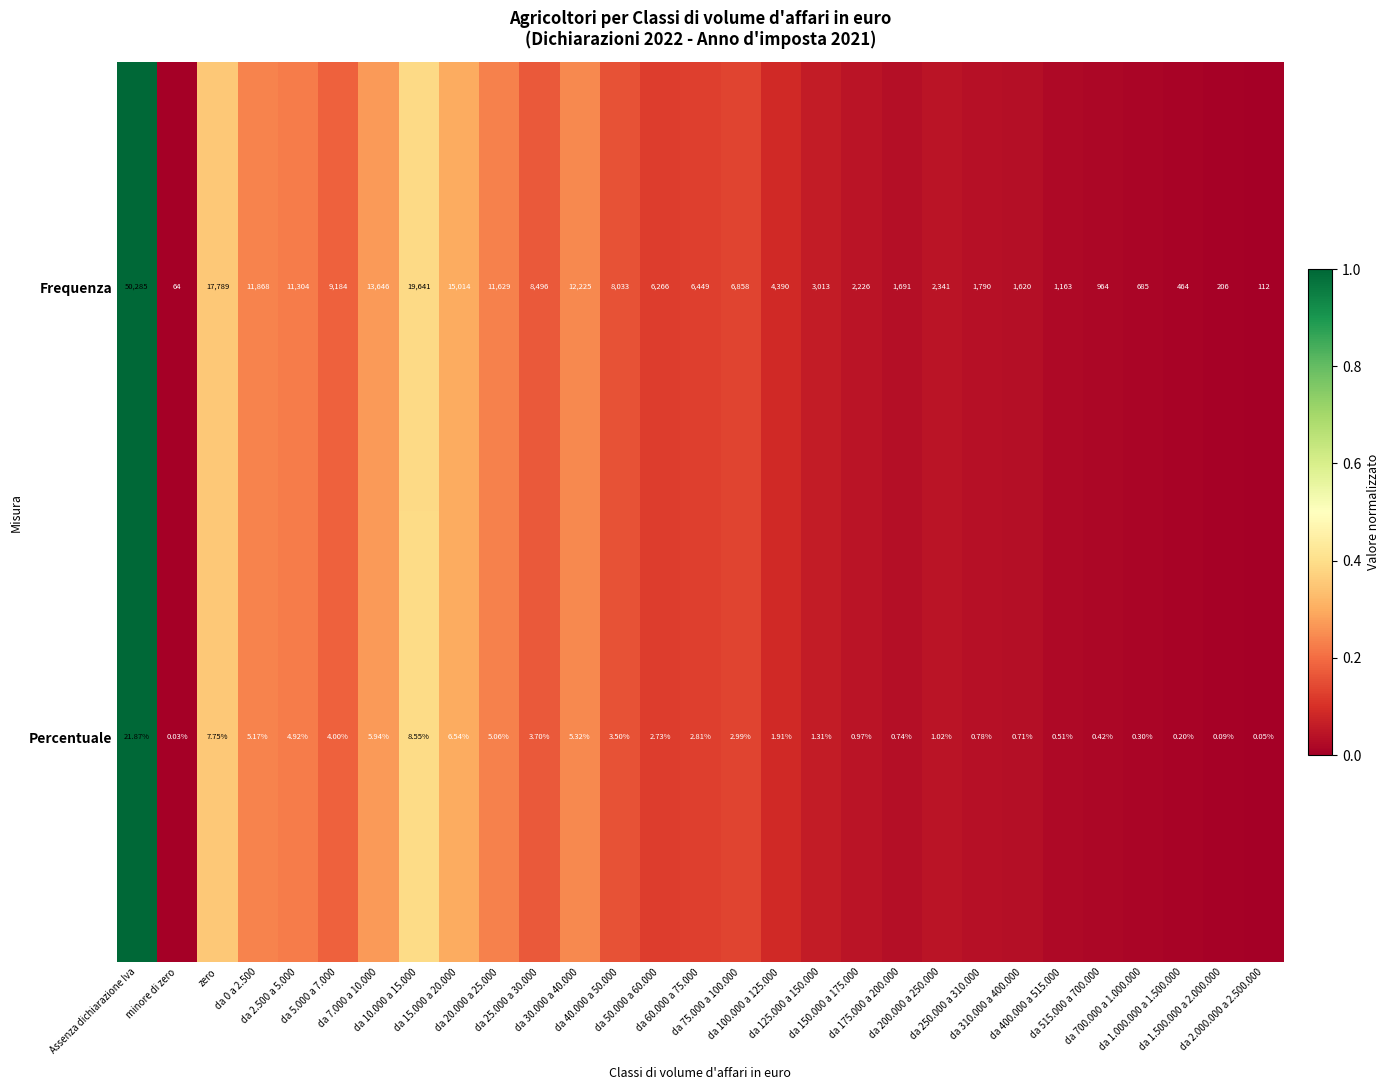

Which series has the largest range (max minus min)?

Frequenza